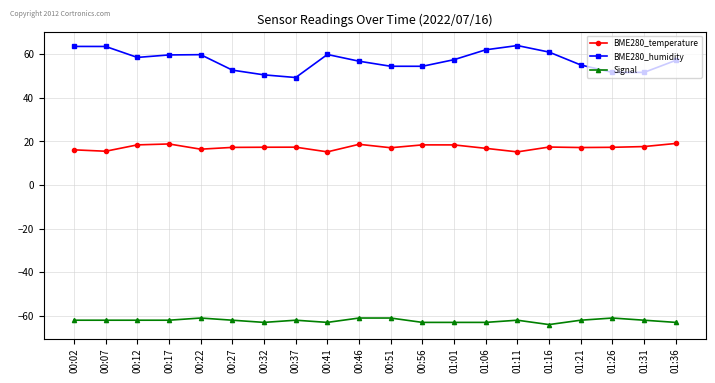

Count the number of data series in this chart.

3